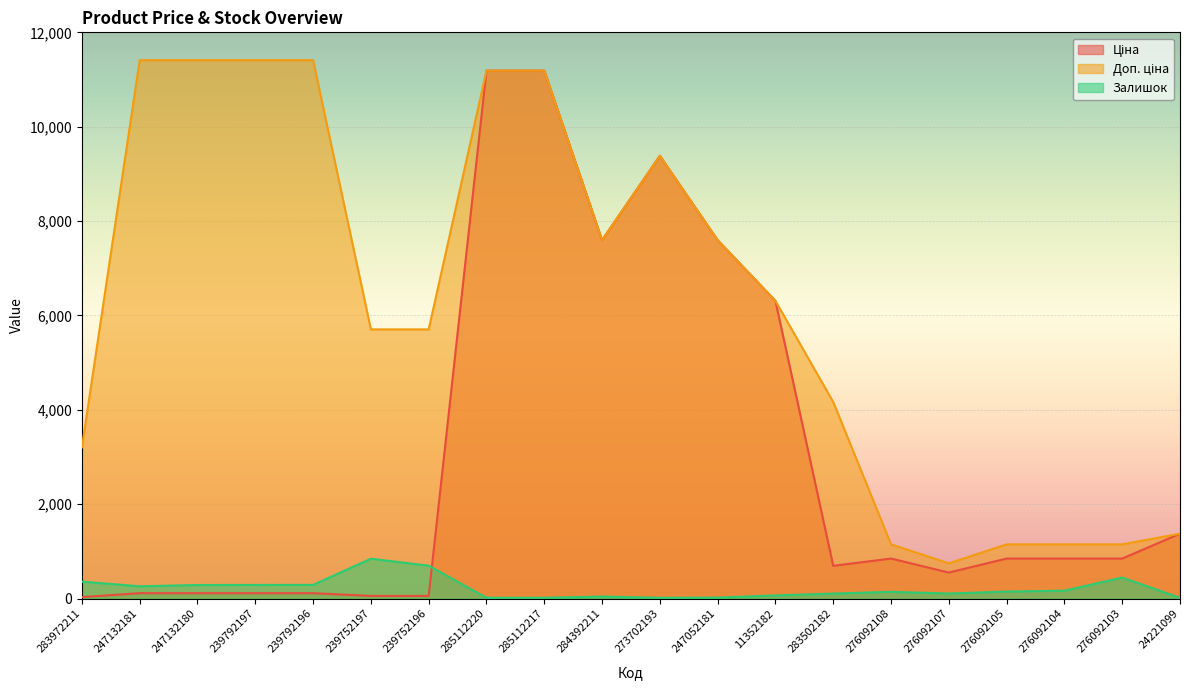

How many interior local valleys does the Ціна series have?

3